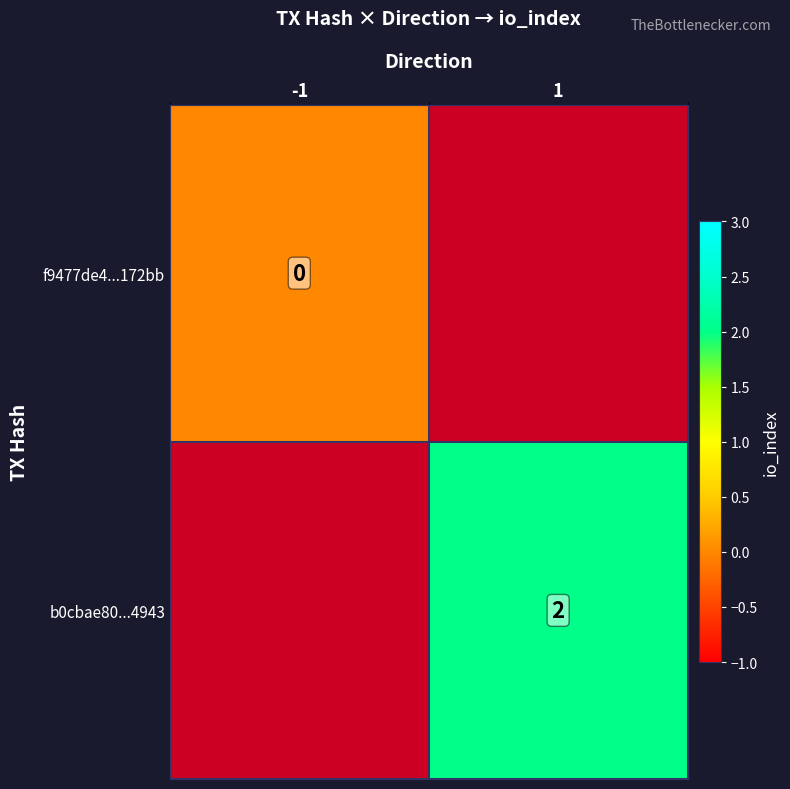

What is the greatest value displayed?

2.0